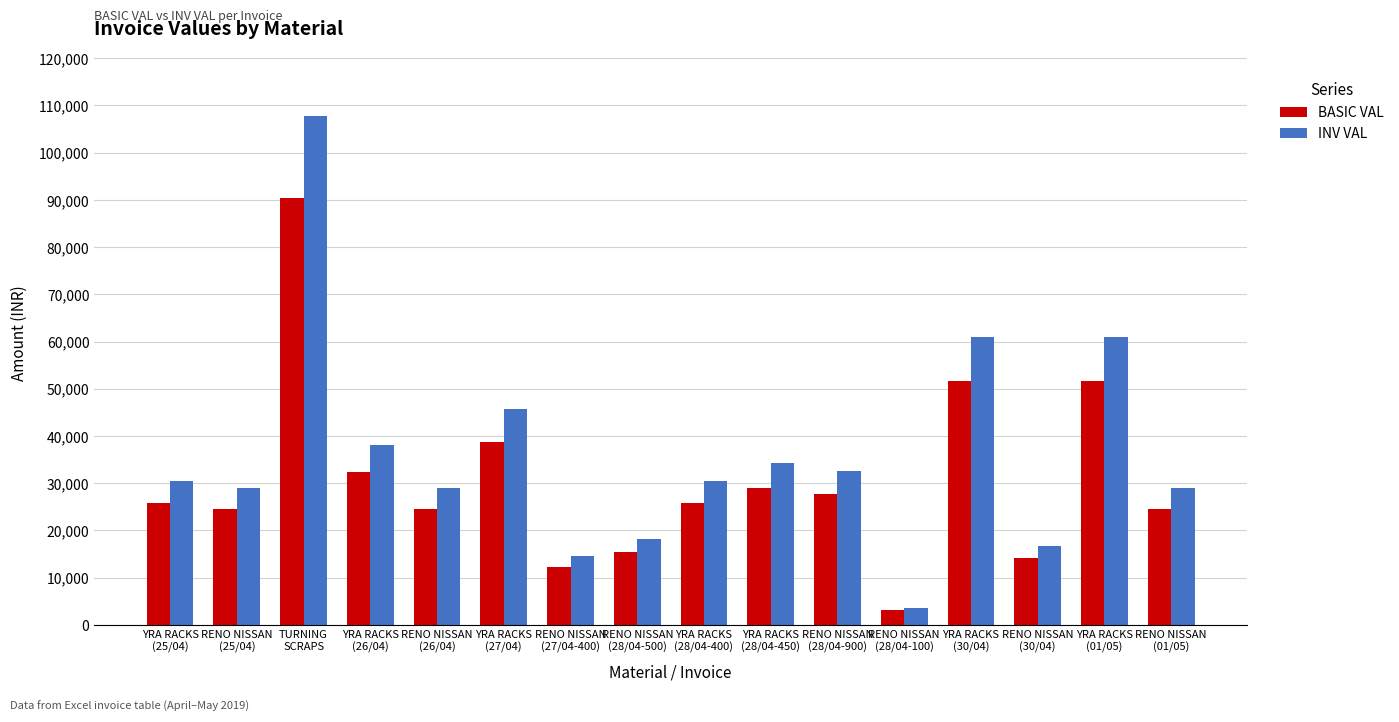

What is the average value of the BASIC VAL series?

30731.4